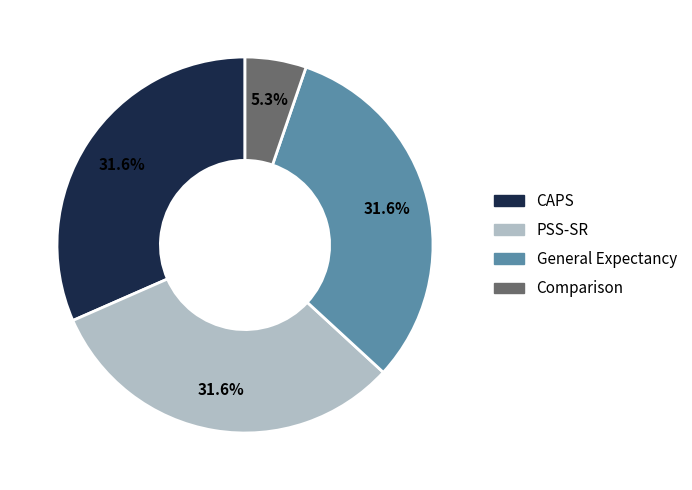

Is there a majority slice in this chart?

No